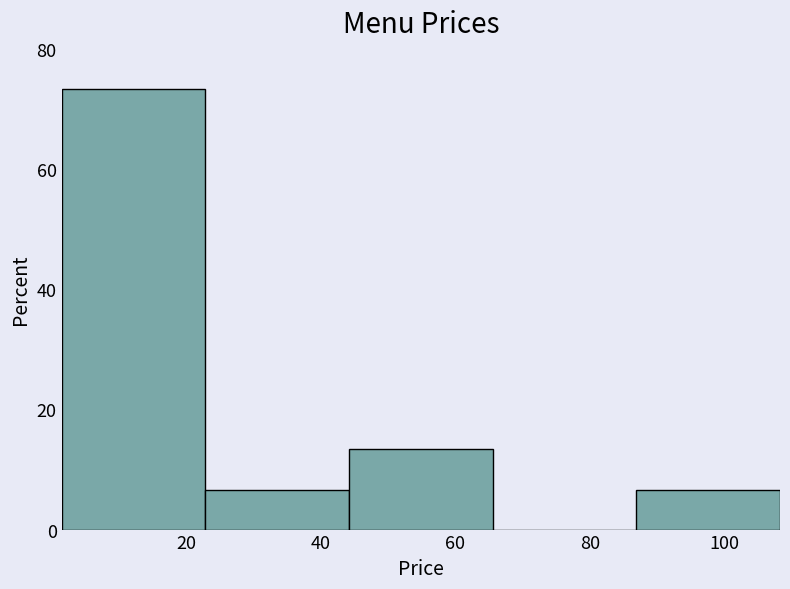

Reading left to right, list every bar in this chart as the range it spans on the x-axis followed by its height. Neither the bar edges nor the heights are printed on the chart, so give them approximately, as read against the axes.

2 to 22: 74
22 to 44: 6
44 to 66: 14
66 to 86: 0
86 to 108: 6